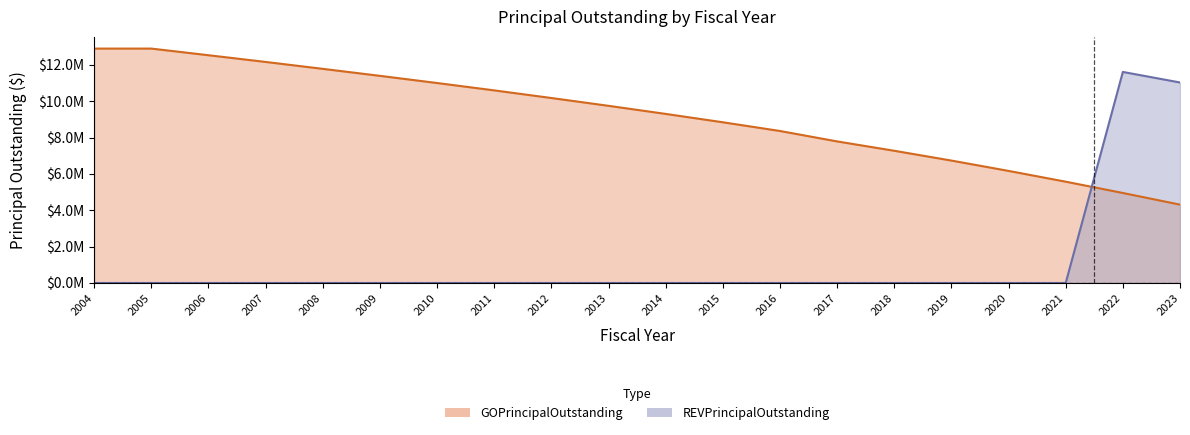

Where is GOPrincipalOutstanding nearest to the value 8606000?

2015